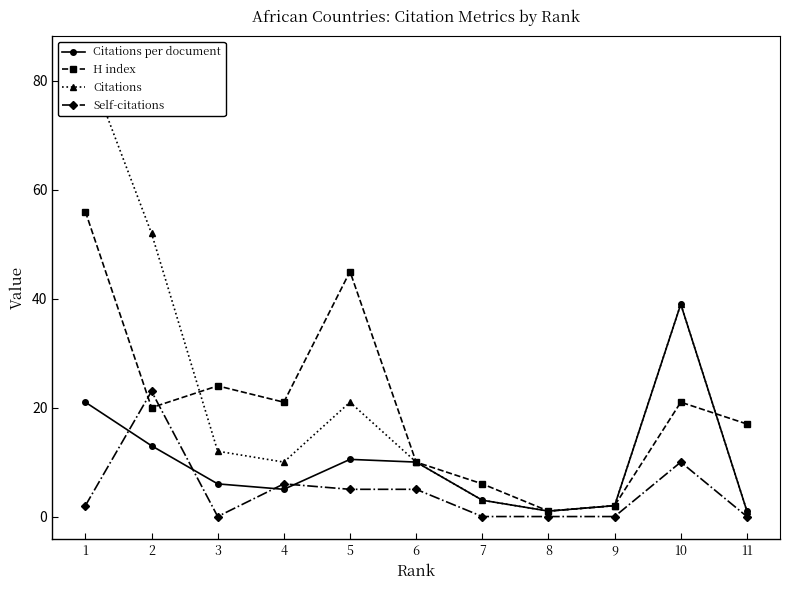

At which category does Citations per document reach its first local peak?

5